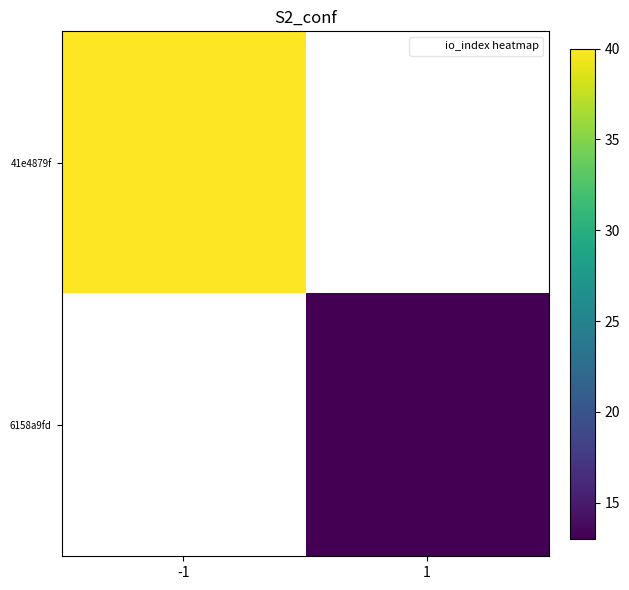

Which has a higher value, 1 or -1?

-1